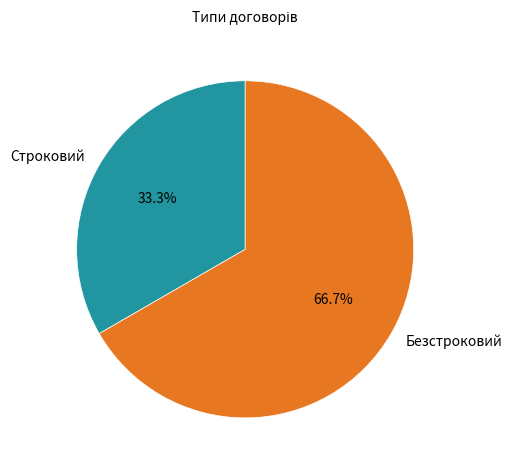

Is it true that Безстроковий is 55% of the pie?

False